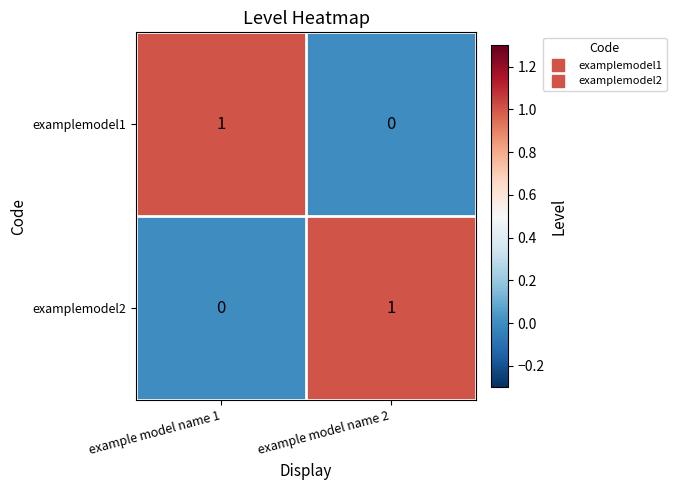

Rank the categories by examplemodel2 value from lowest to highest.

example model name 1, example model name 2